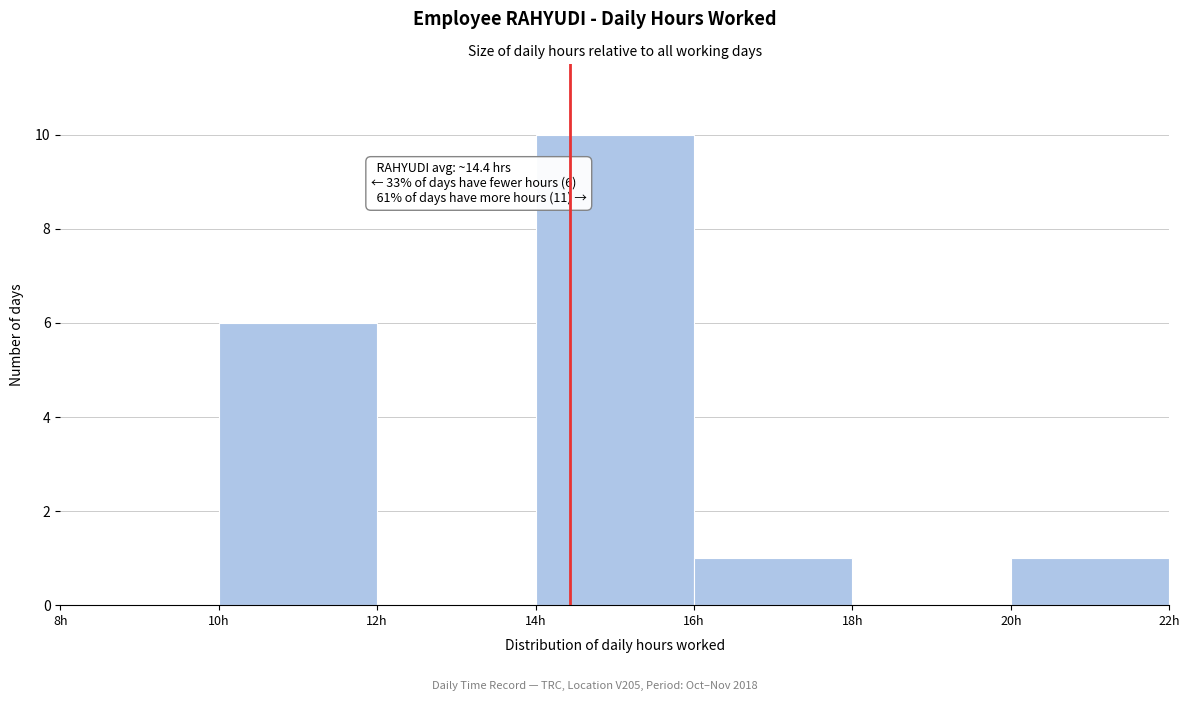

Over which range of the x-axis is the bar tallest?

14 to 16